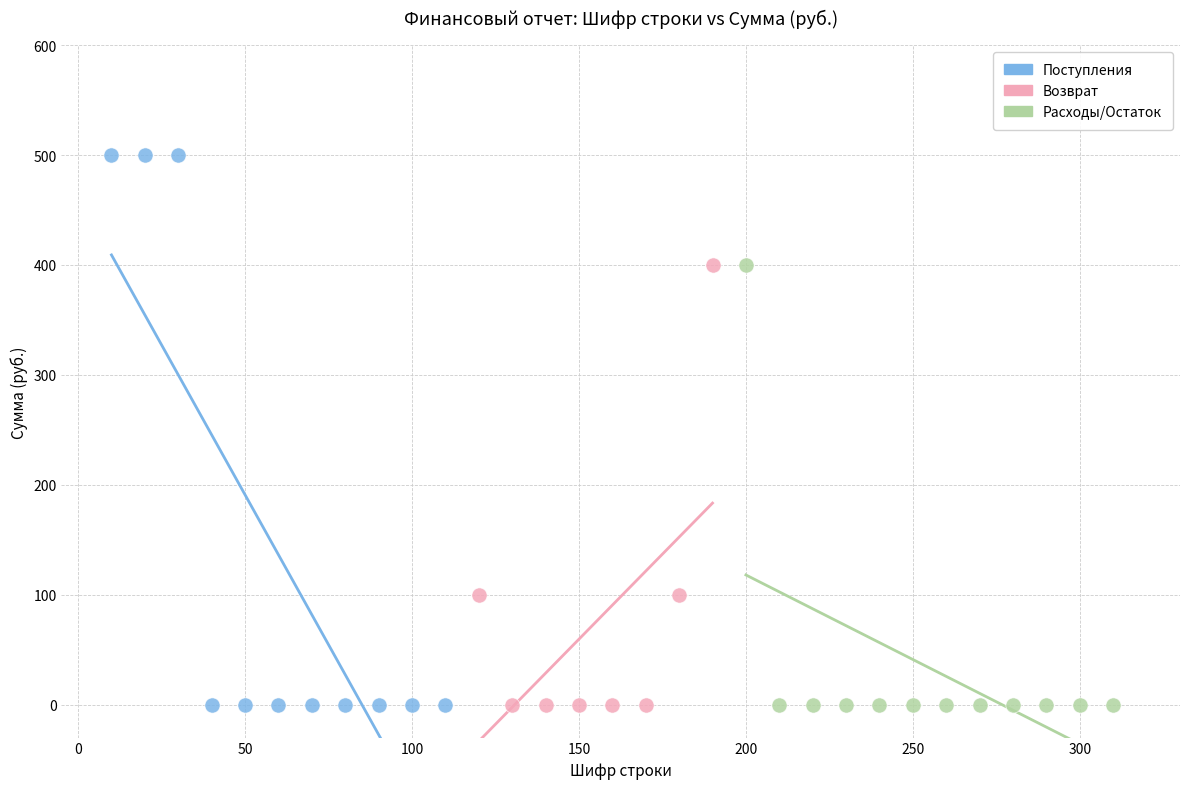

Which series has the widest spread of Y values?

Поступления